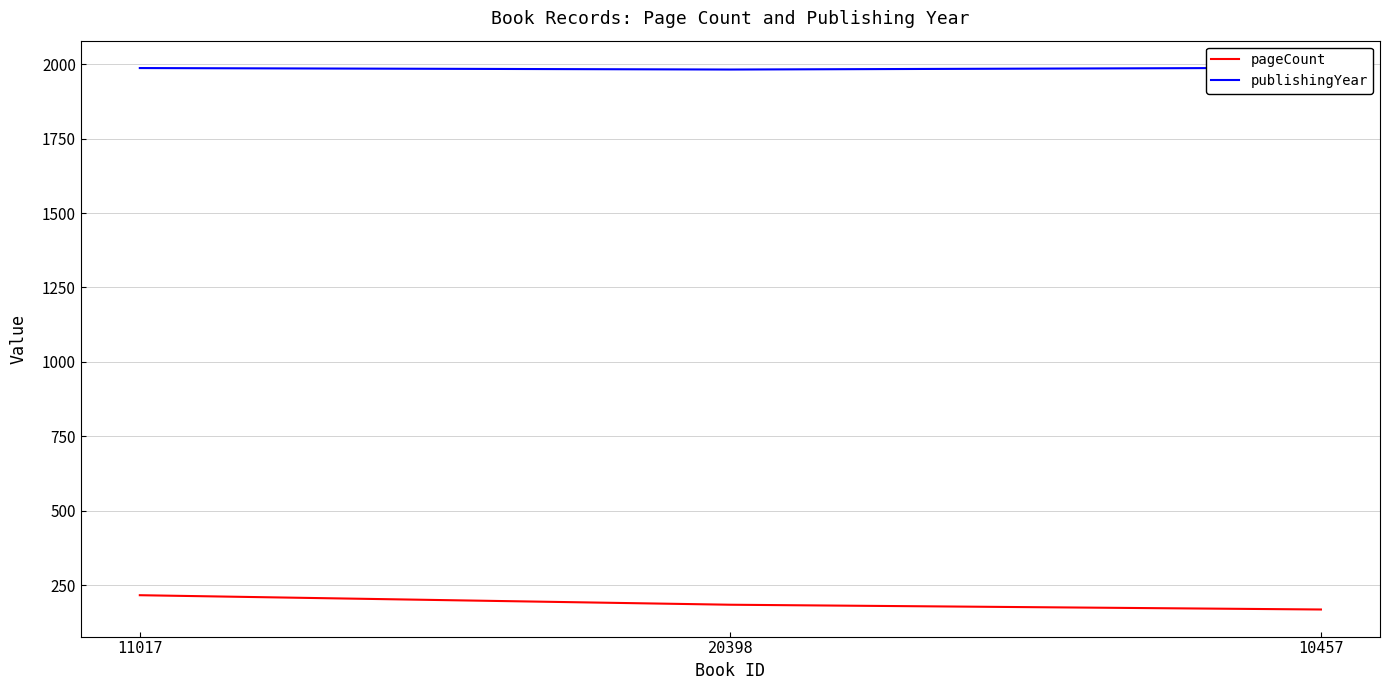

What is the average value of the publishingYear series?

1986